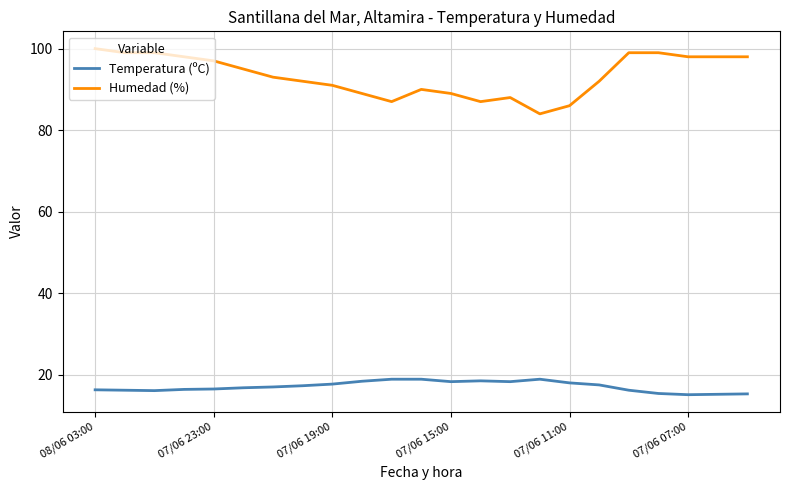

How many lines are shown in the chart?

2